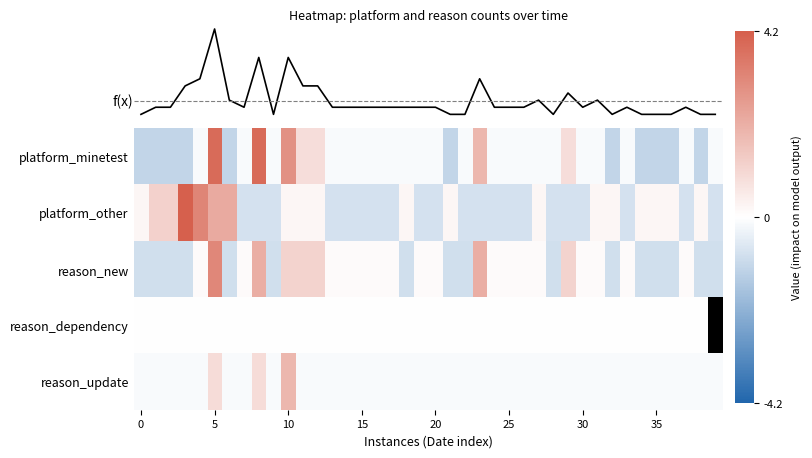

What is the difference between the maximum and minimum values in the platform_other series?

5.0